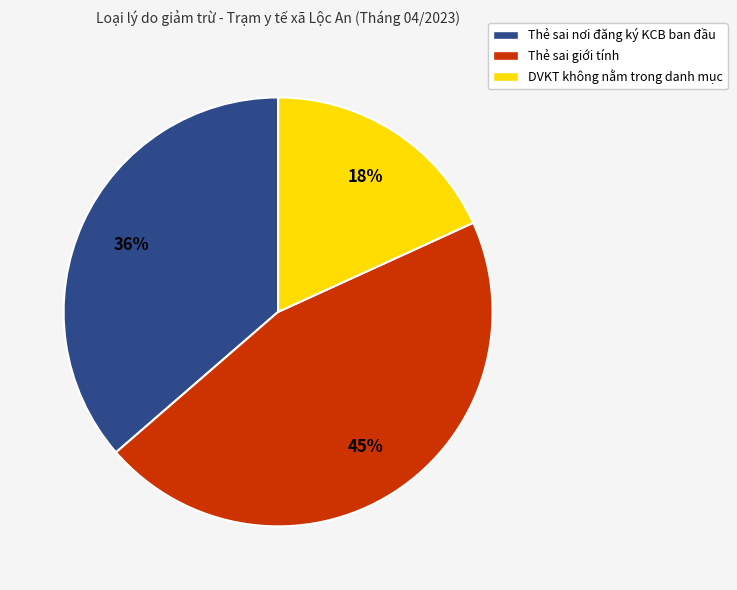

To the nearest percent, what is the difference between the DVKT không nằm trong danh mục and Thẻ sai giới tính slice percentages?

27%